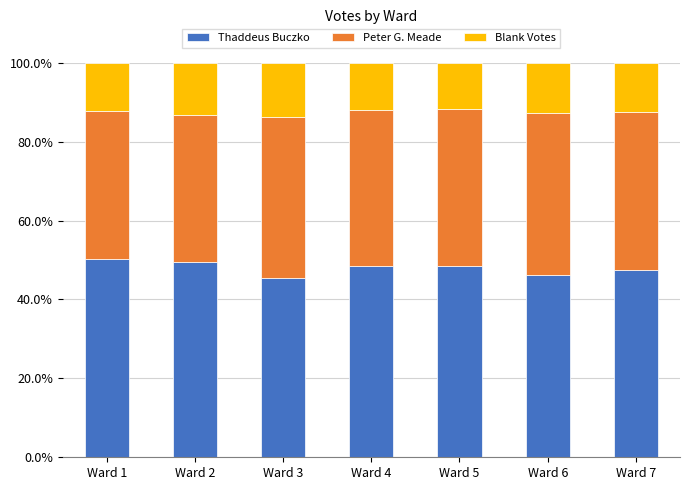

What are all the series names shown in the legend?

Thaddeus Buczko, Peter G. Meade, Blank Votes